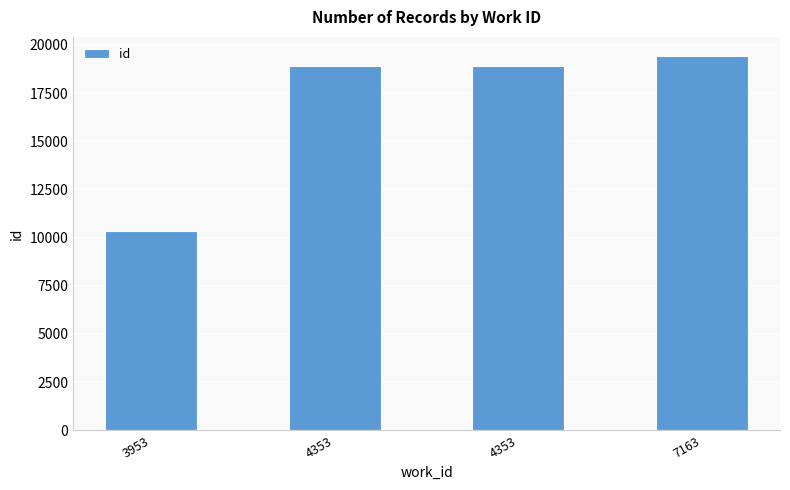

How many bars are there in total?

4